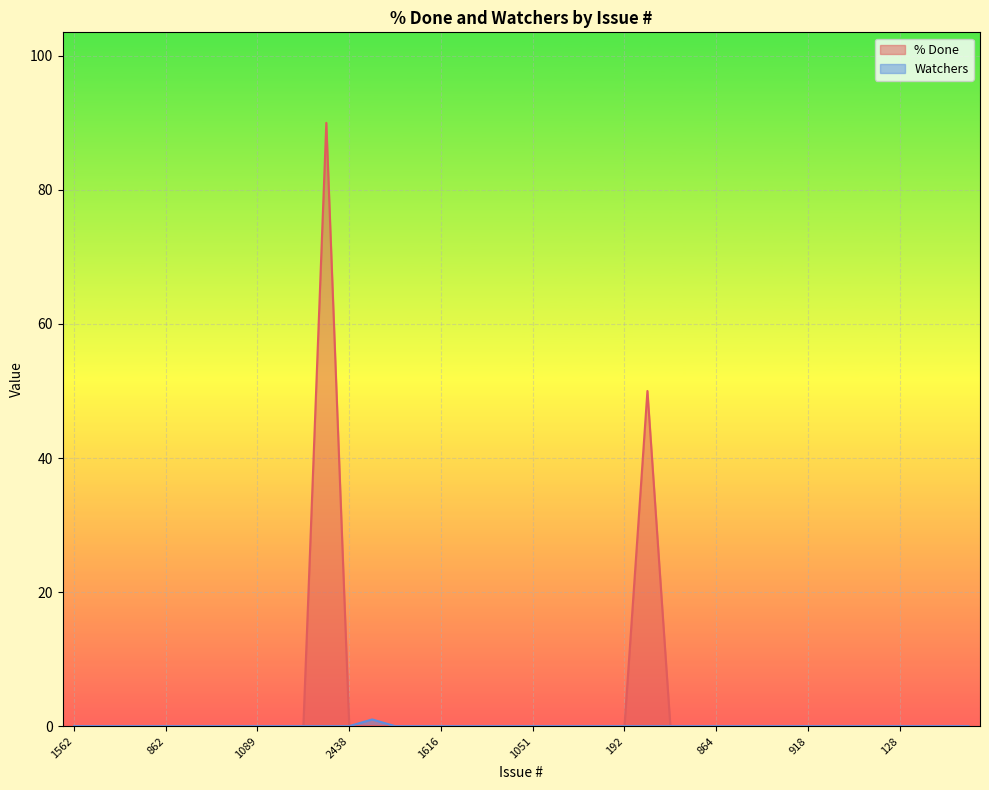

How many Watchers values are between 0 and 1?

40